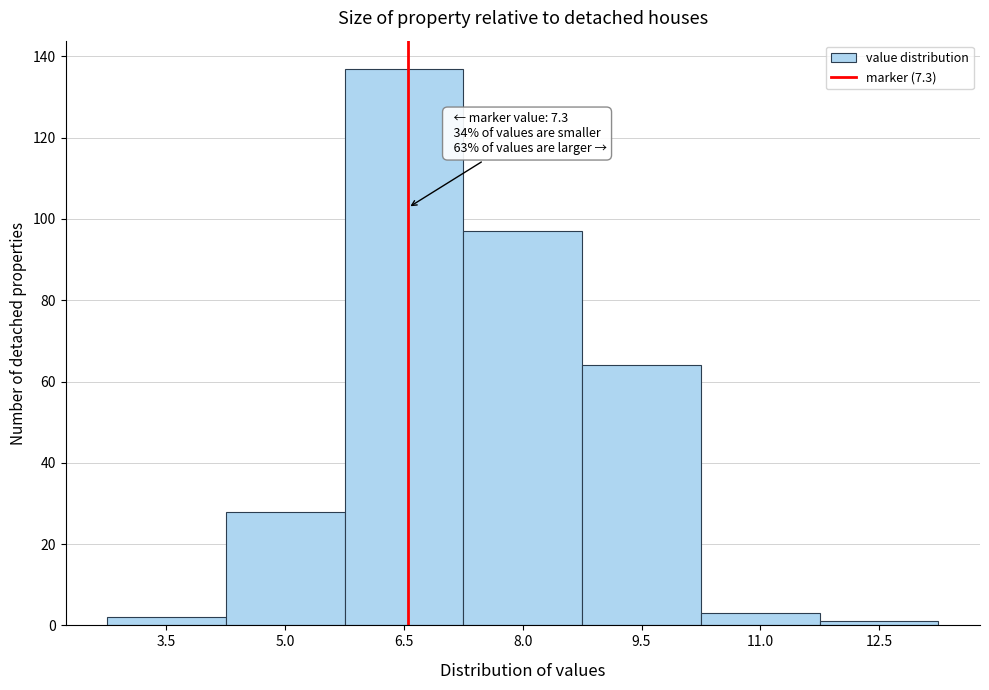

Reading right to left, what are all the values shown in this chart?

1	3	64	97	137	28	2